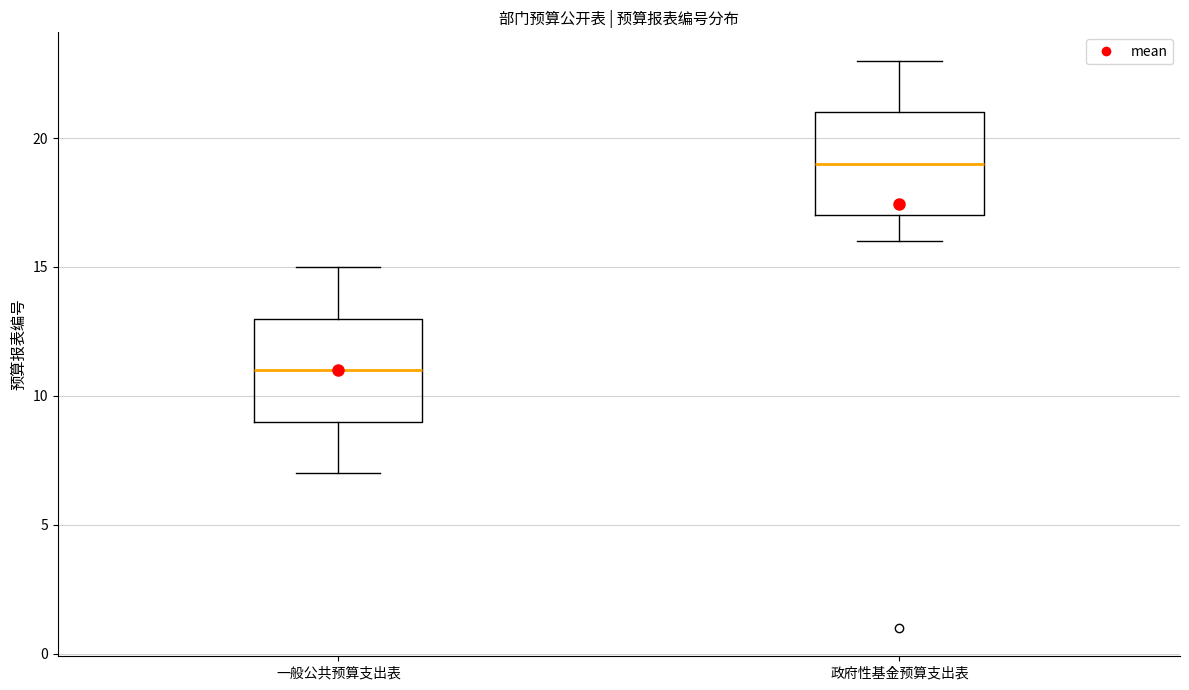

Reading left to right, transcribe this box plot: for each box, give where its median line is, the range the box spans, and where its two whiskers end, as read against the y-axis. The values are not printed on the chart, so give them approximately, as read against the axis.

一般公共预算支出表: median 11, box 9 to 13, whiskers 7 to 15
政府性基金预算支出表: median 19, box 17 to 21, whiskers 16 to 23